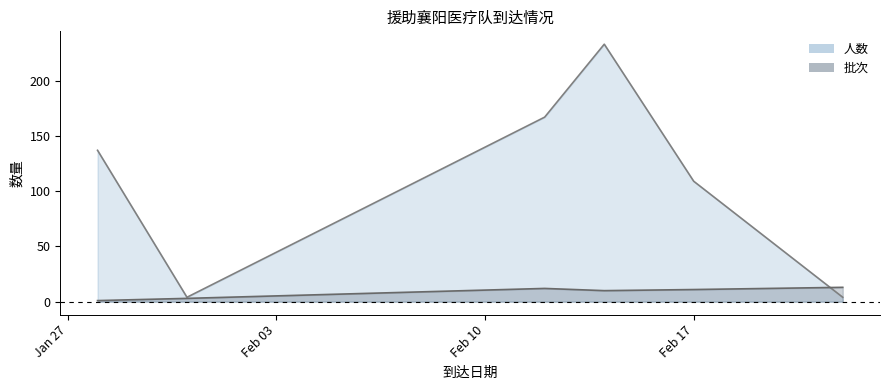

What is the difference between the 人数 values at 2020-01-28 and 2020-02-22?

133